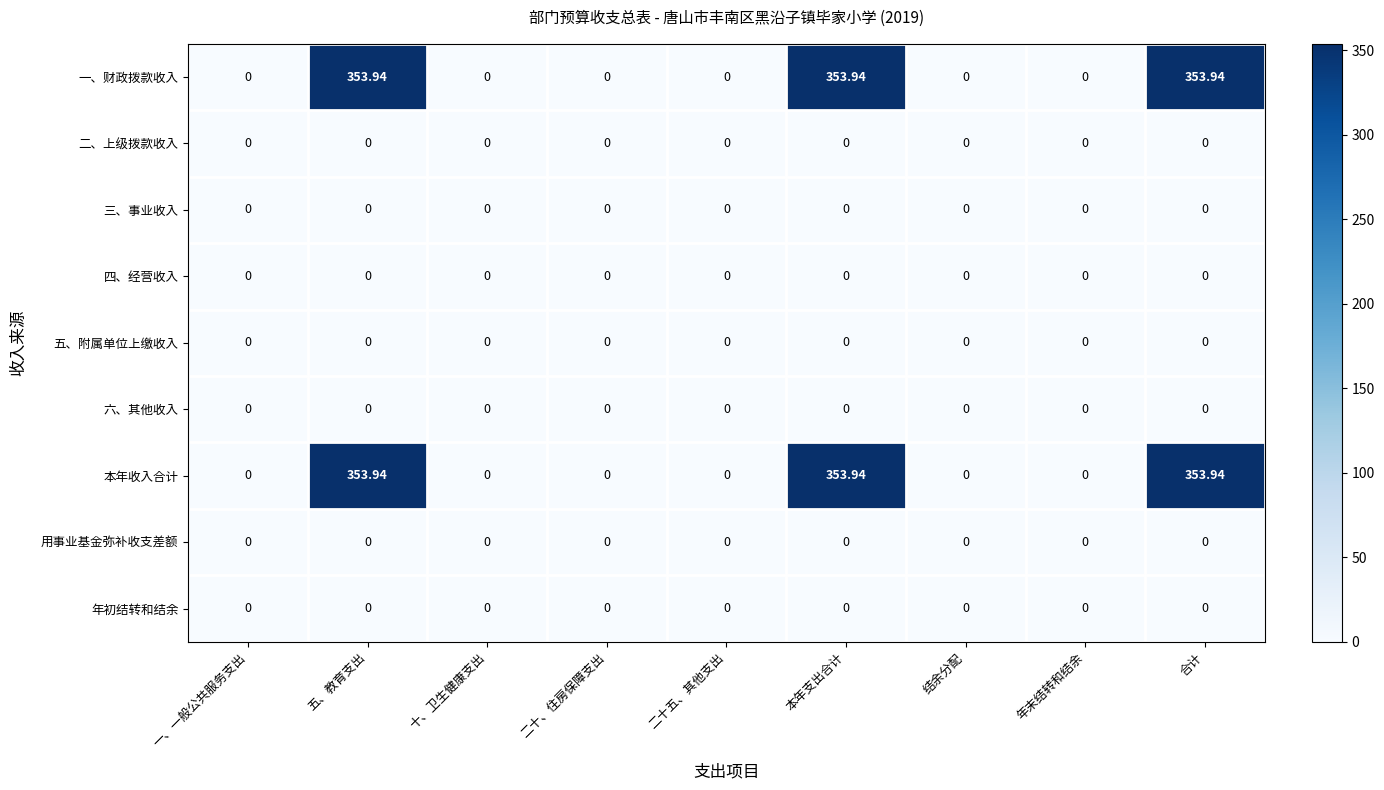

Reading left to right, what are all the values shown in this chart?

一、财政拨款收入: 一、一般公共服务支出=0.0	五、教育支出=353.9	十、卫生健康支出=0.0	二十、住房保障支出=0.0	二十五、其他支出=0.0	本年支出合计=353.9	结余分配=0.0	年末结转和结余=0.0	合计=353.9
二、上级拨款收入: 一、一般公共服务支出=0.0	五、教育支出=0.0	十、卫生健康支出=0.0	二十、住房保障支出=0.0	二十五、其他支出=0.0	本年支出合计=0.0	结余分配=0.0	年末结转和结余=0.0	合计=0.0
三、事业收入: 一、一般公共服务支出=0.0	五、教育支出=0.0	十、卫生健康支出=0.0	二十、住房保障支出=0.0	二十五、其他支出=0.0	本年支出合计=0.0	结余分配=0.0	年末结转和结余=0.0	合计=0.0
四、经营收入: 一、一般公共服务支出=0.0	五、教育支出=0.0	十、卫生健康支出=0.0	二十、住房保障支出=0.0	二十五、其他支出=0.0	本年支出合计=0.0	结余分配=0.0	年末结转和结余=0.0	合计=0.0
五、附属单位上缴收入: 一、一般公共服务支出=0.0	五、教育支出=0.0	十、卫生健康支出=0.0	二十、住房保障支出=0.0	二十五、其他支出=0.0	本年支出合计=0.0	结余分配=0.0	年末结转和结余=0.0	合计=0.0
六、其他收入: 一、一般公共服务支出=0.0	五、教育支出=0.0	十、卫生健康支出=0.0	二十、住房保障支出=0.0	二十五、其他支出=0.0	本年支出合计=0.0	结余分配=0.0	年末结转和结余=0.0	合计=0.0
本年收入合计: 一、一般公共服务支出=0.0	五、教育支出=353.9	十、卫生健康支出=0.0	二十、住房保障支出=0.0	二十五、其他支出=0.0	本年支出合计=353.9	结余分配=0.0	年末结转和结余=0.0	合计=353.9
用事业基金弥补收支差额: 一、一般公共服务支出=0.0	五、教育支出=0.0	十、卫生健康支出=0.0	二十、住房保障支出=0.0	二十五、其他支出=0.0	本年支出合计=0.0	结余分配=0.0	年末结转和结余=0.0	合计=0.0
年初结转和结余: 一、一般公共服务支出=0.0	五、教育支出=0.0	十、卫生健康支出=0.0	二十、住房保障支出=0.0	二十五、其他支出=0.0	本年支出合计=0.0	结余分配=0.0	年末结转和结余=0.0	合计=0.0